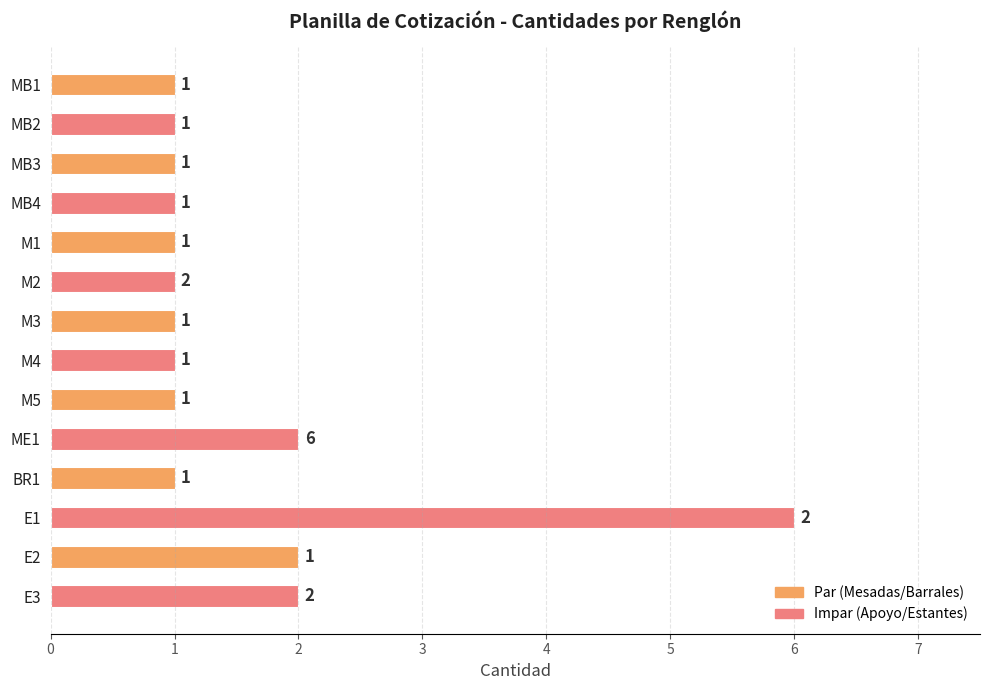

Count the number of data series in this chart.

2